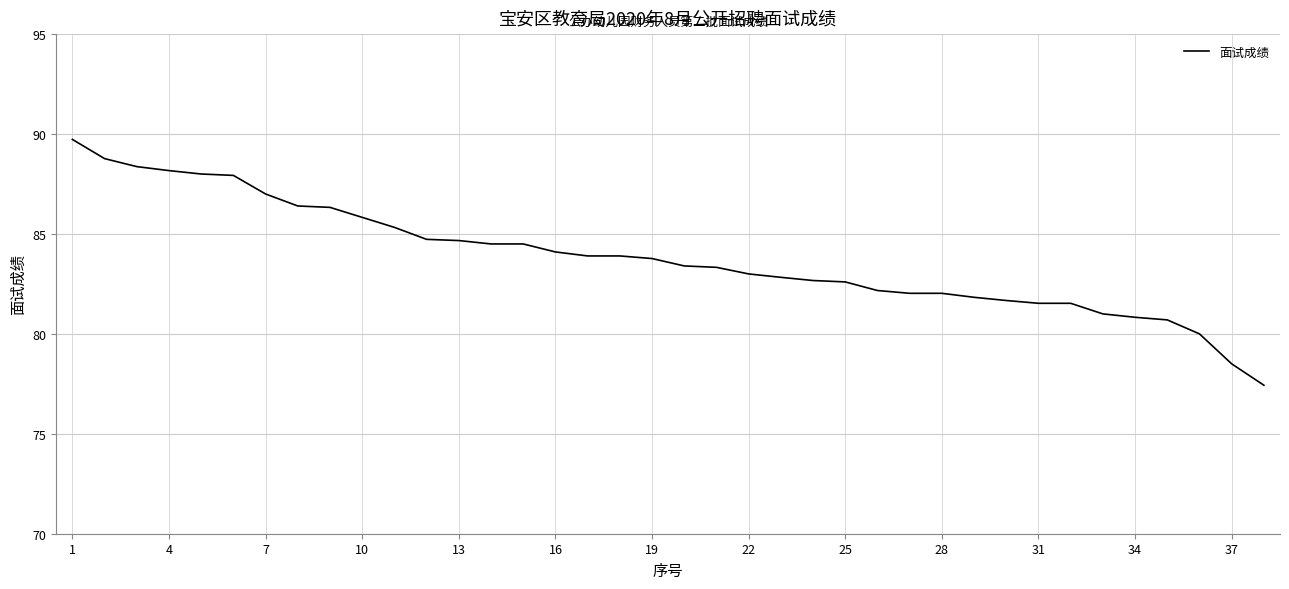

What is the difference between the maximum and minimum values?

12.3